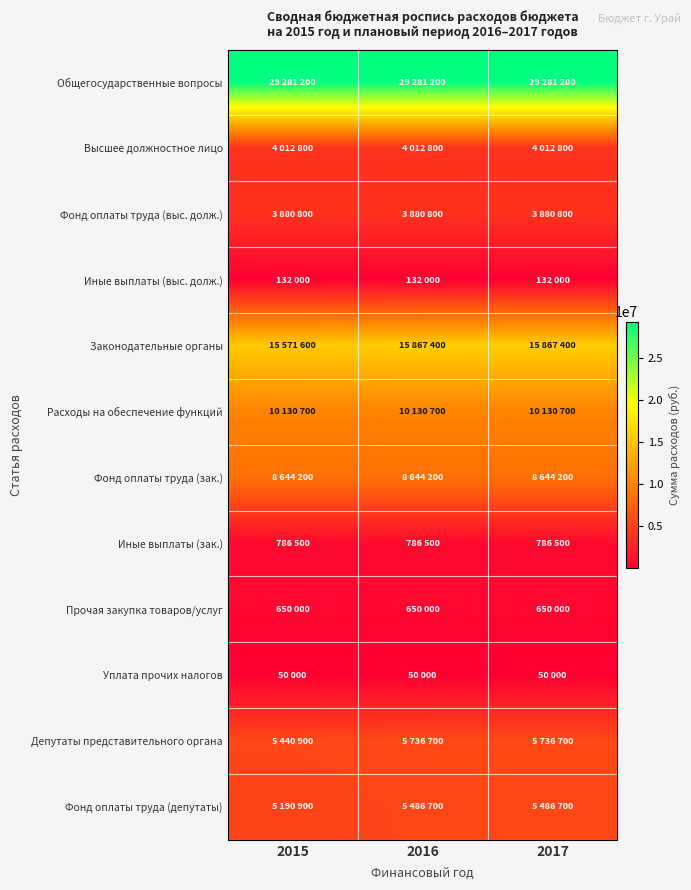

How many series are shown in this chart?

12